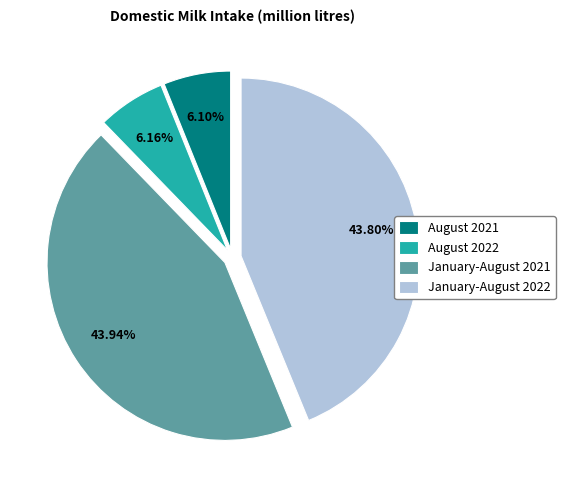

To the nearest percent, what is the difference between the August 2022 and January-August 2022 slice percentages?

38%